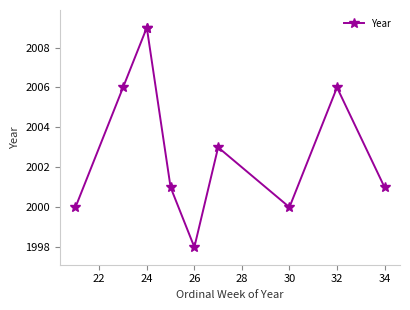

What is the difference between the maximum and minimum values?

11